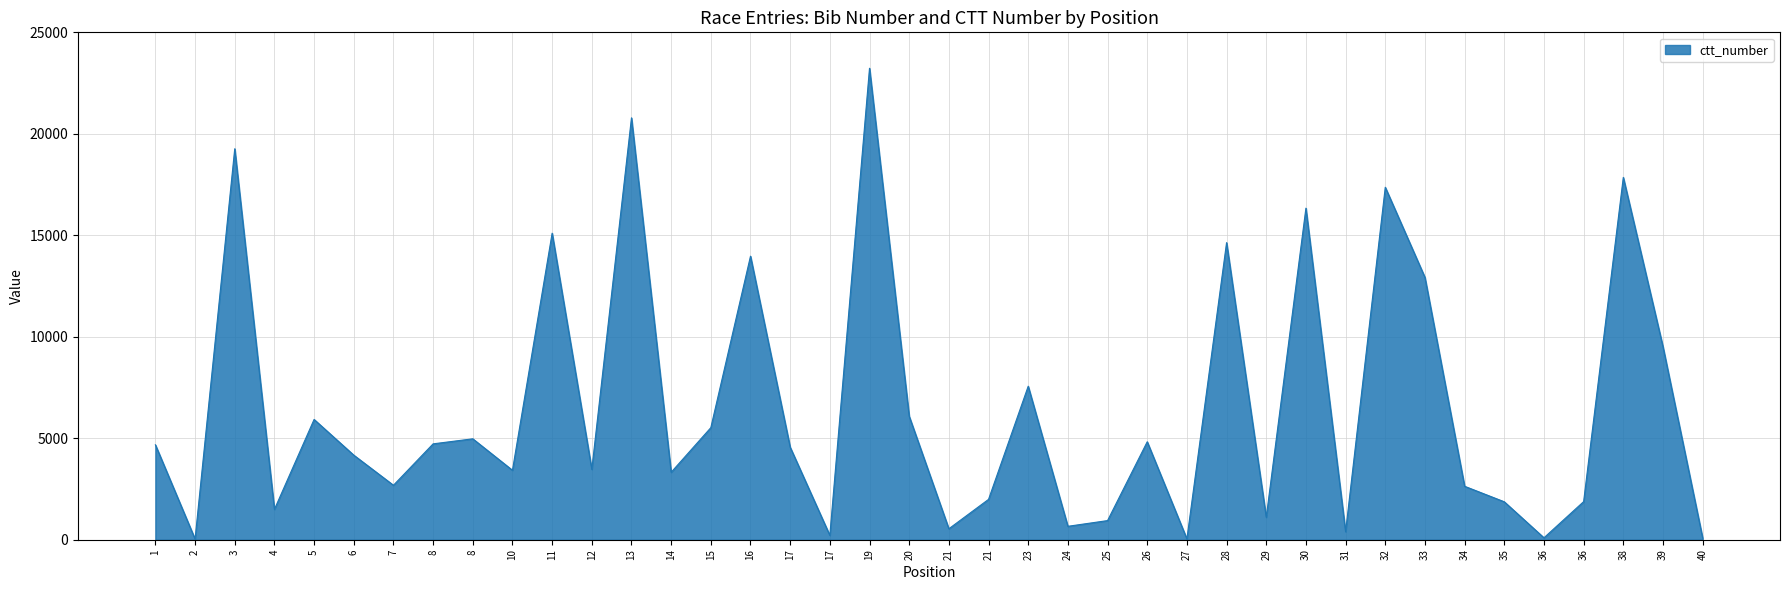

Where does the data first go above 4559?

1